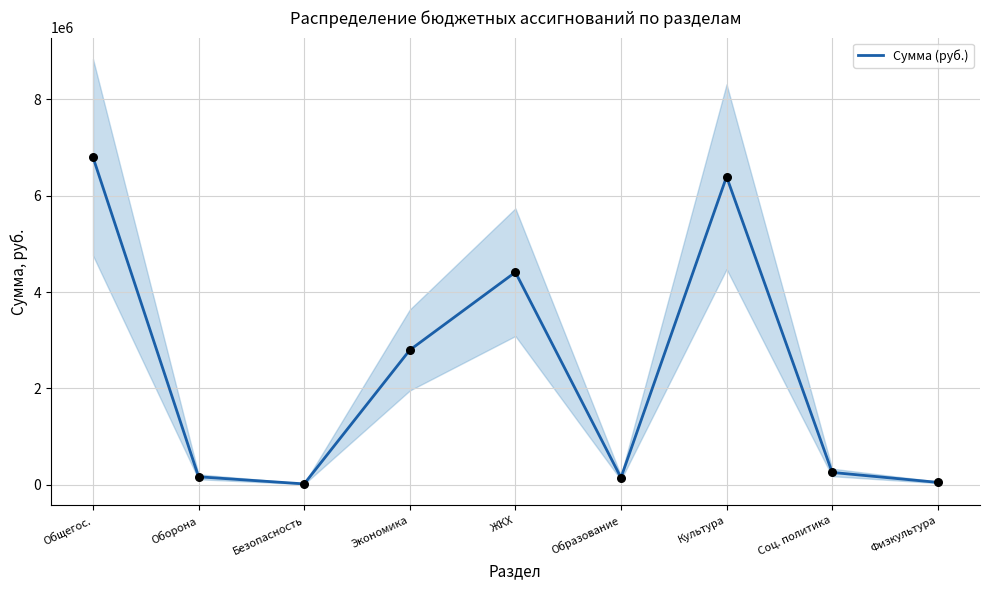

Which has a higher value, Оборона or ЖКХ?

ЖКХ